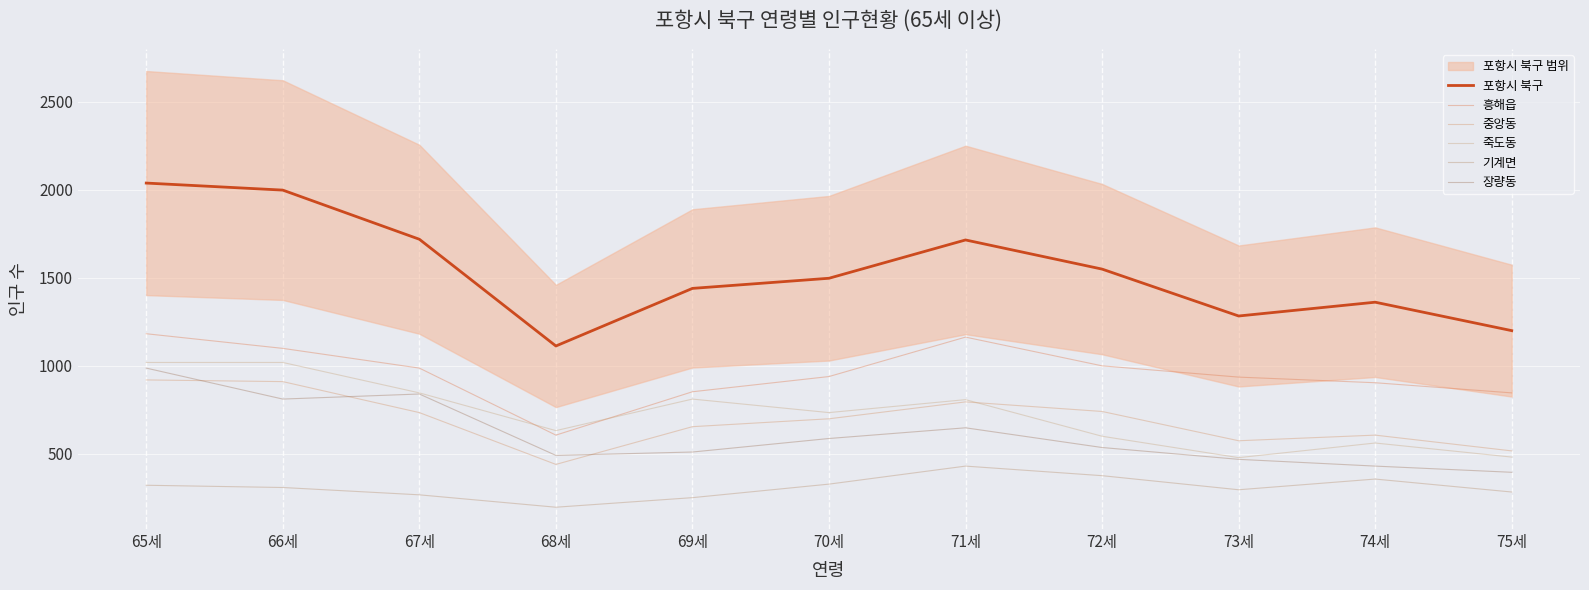

Reading left to right, transcribe all the data shown in this chart.

포항시 북구: 2036.8	1996.8	1717.6	1111.2	1438.4	1496.0	1713.6	1548.0	1281.6	1360.0	1198.4
흥해읍: 1180.8	1097.6	985.6	604.8	851.2	937.6	1161.6	998.4	934.4	902.4	844.8
중앙동: 918.4	908.8	732.8	438.4	652.8	697.6	793.6	739.2	572.8	604.8	515.2
죽도동: 1017.6	1017.6	844.8	630.4	809.6	732.8	806.4	598.4	476.8	560.0	480.0
기계면: 320.0	307.2	265.6	195.2	249.6	326.4	428.8	374.4	294.4	355.2	281.6
장량동: 985.6	809.6	838.4	489.6	508.8	585.6	646.4	534.4	467.2	428.8	393.6